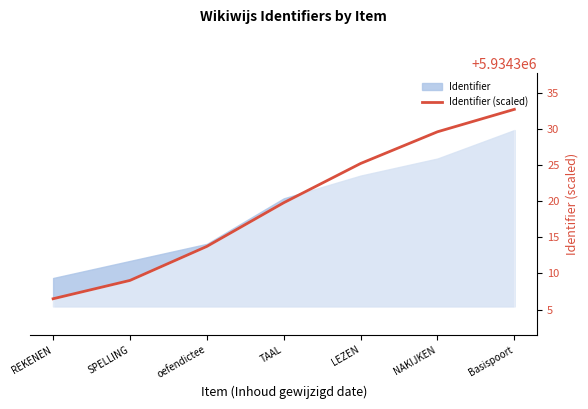

Which has a higher value, NAKIJKEN or SPELLING?

NAKIJKEN